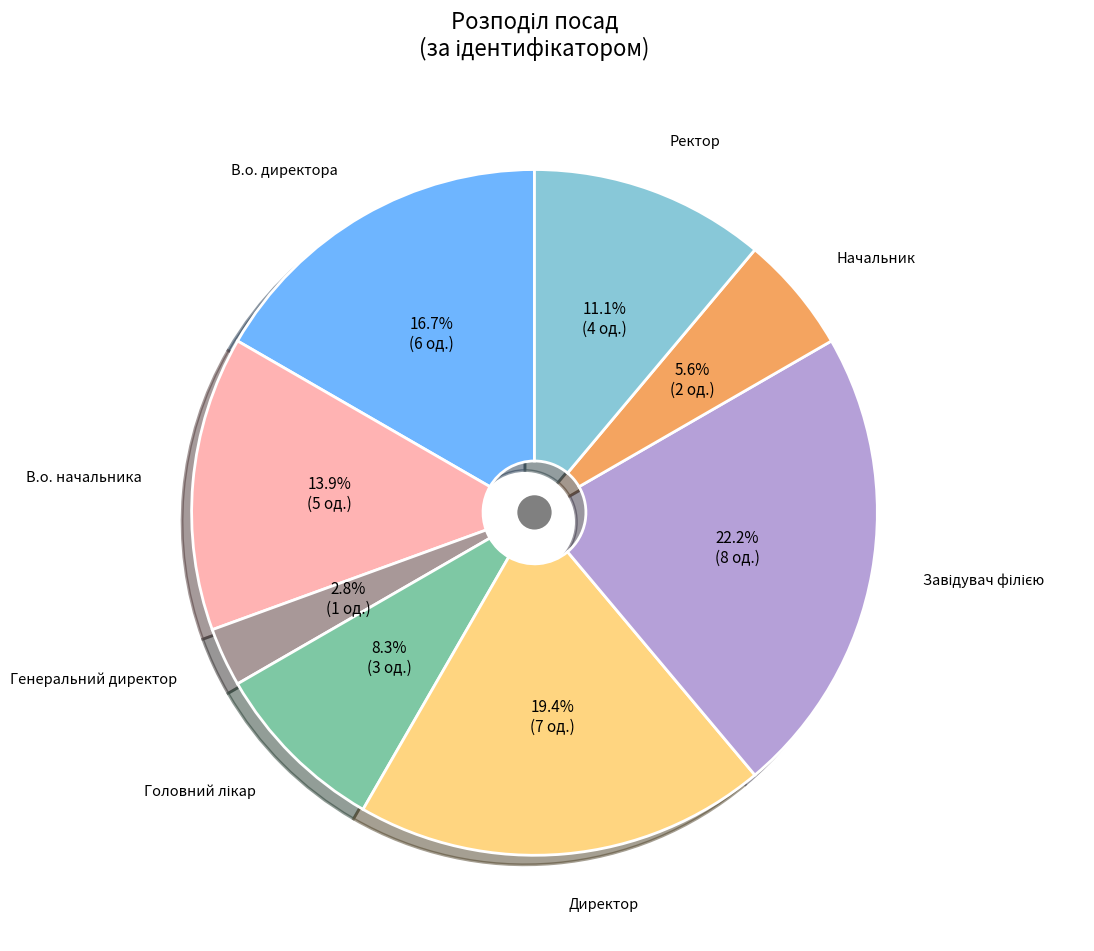

Does any single category account for the majority?

No